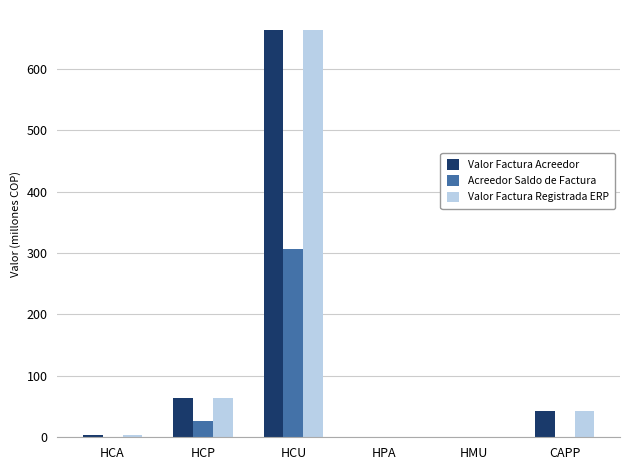

At which category is the sum across all series the highest?

HCU